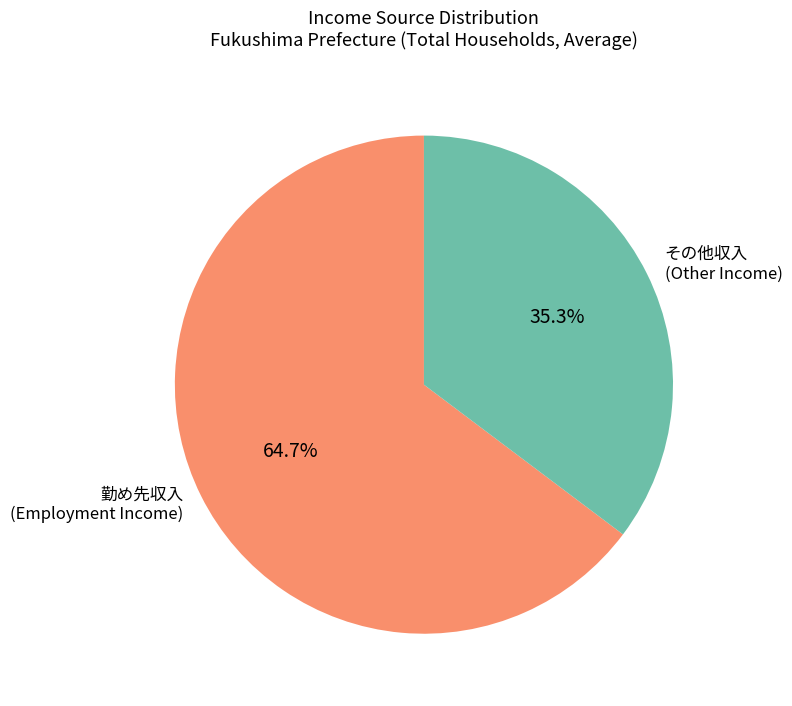

Which category has the smallest portion of the pie?

その他収入 (Other Income)